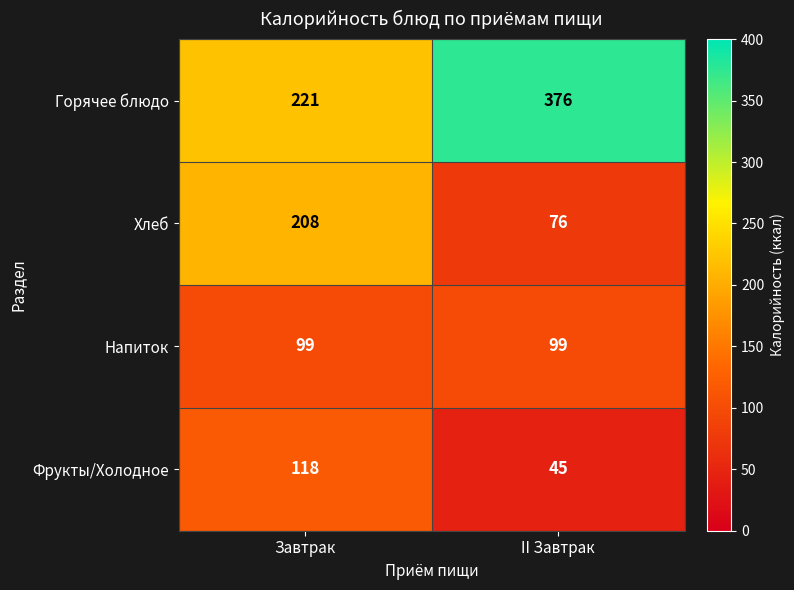

Read the Напиток value at Завтрак.

99